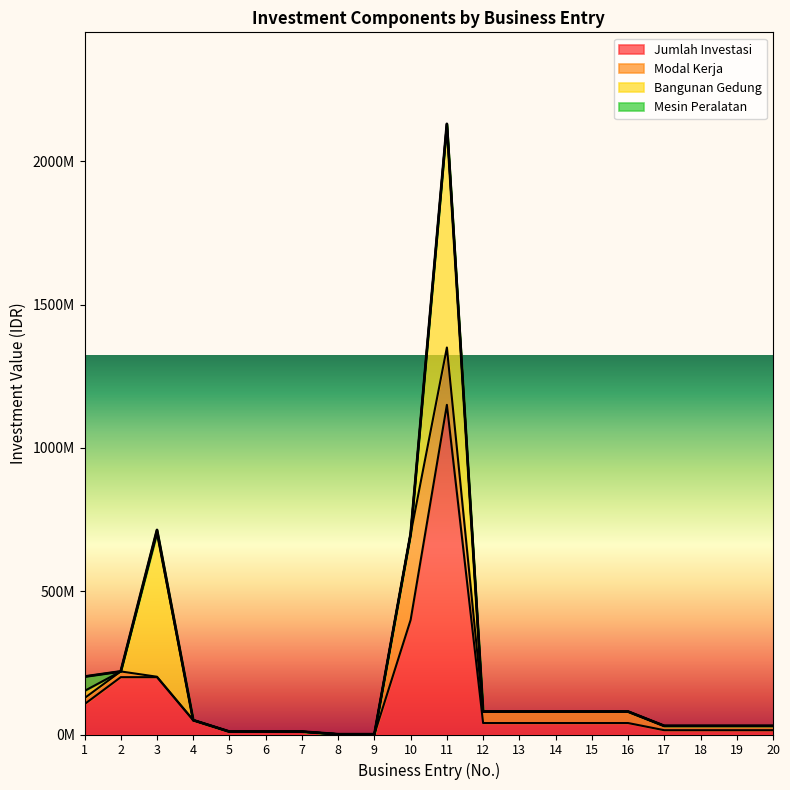

What is the total value across all series at 10?

700000000